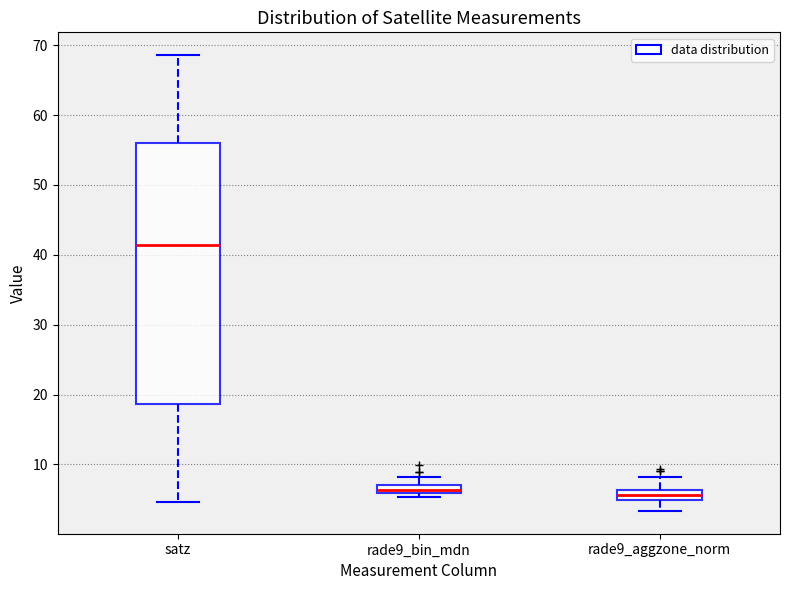

Comparing the boxes themselves (not the whiskers), which one is the tallest?

satz